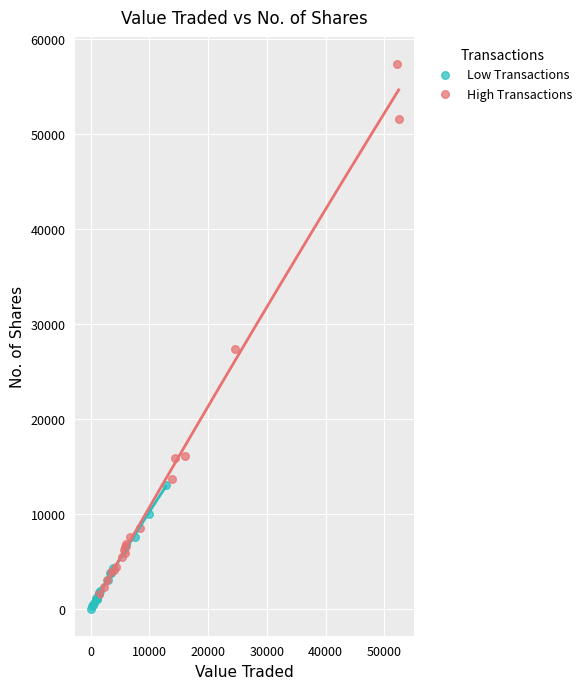

Which series has the largest Y range (max minus min)?

High Transactions